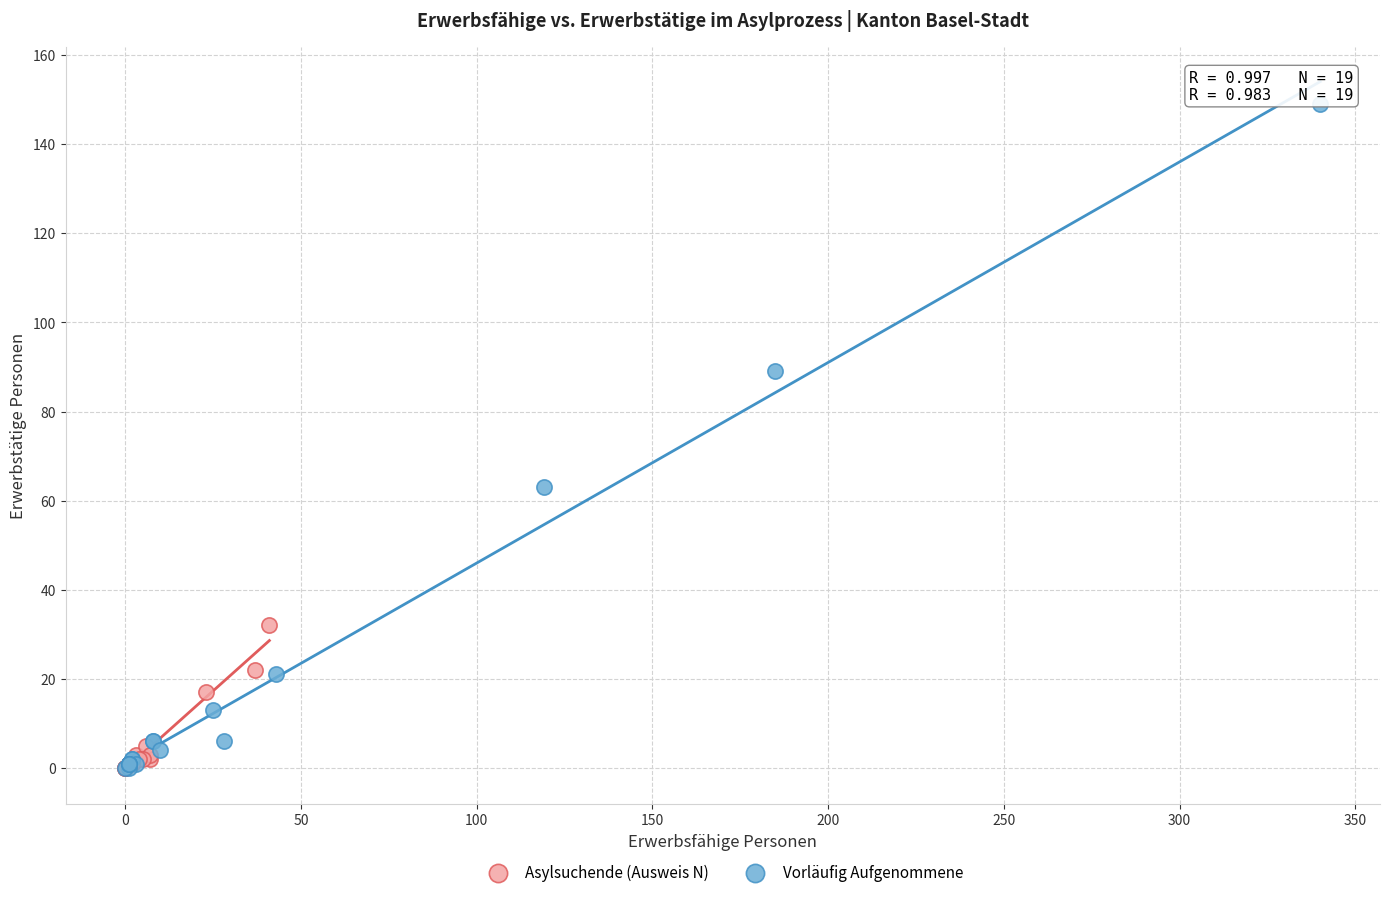

Which series has the largest Y range (max minus min)?

Vorläufig Aufgenommene